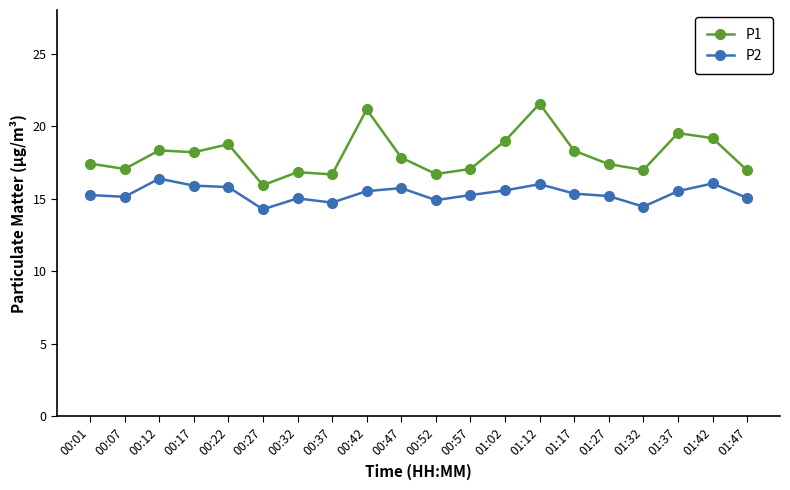

Which series changed the most between 01:02 and 01:32?

P1